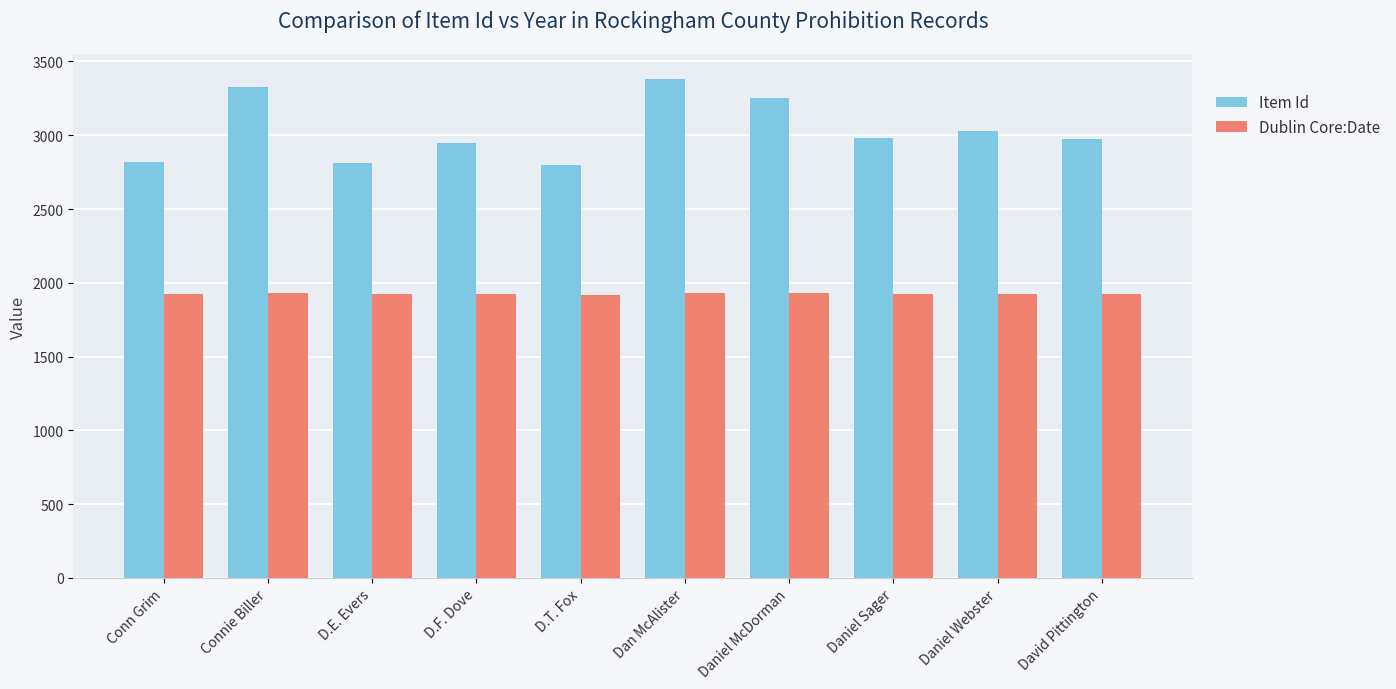

At Connie Biller, list the series in order from smallest to largest.

Dublin Core:Date, Item Id